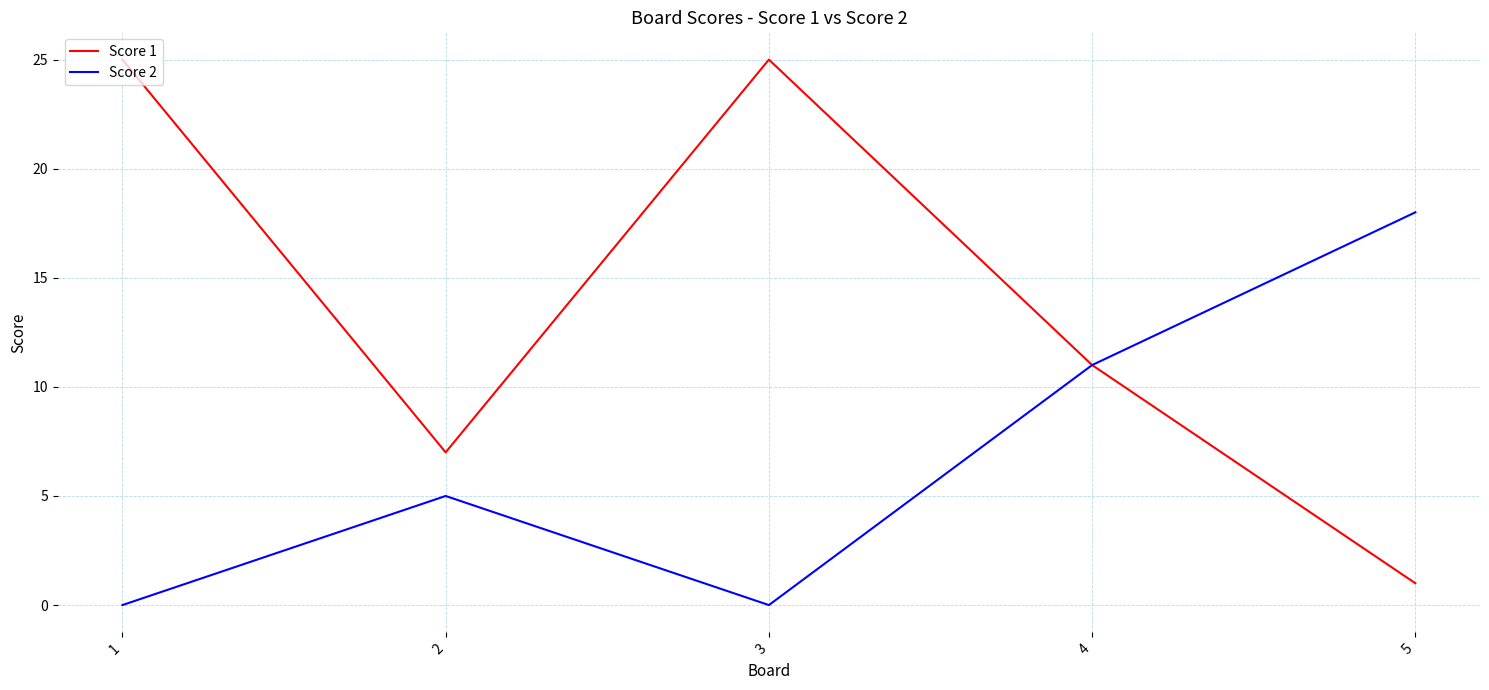

At 2, list the series in order from smallest to largest.

Score 2, Score 1